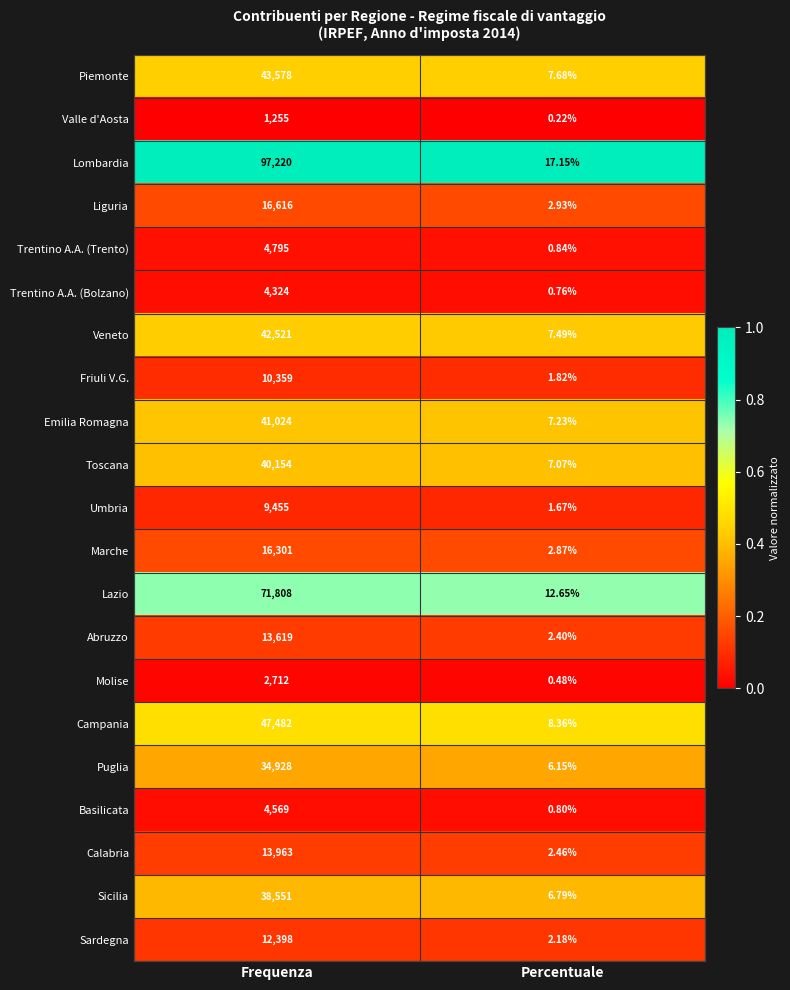

Which series has the largest total across all categories?

Lombardia